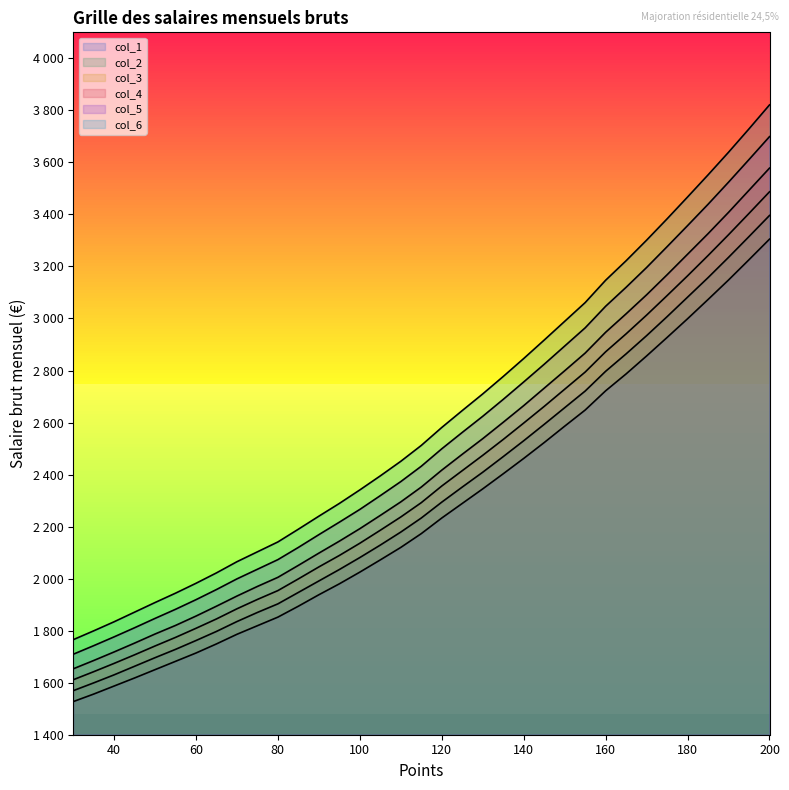

Which series has the largest total across all categories?

col_6